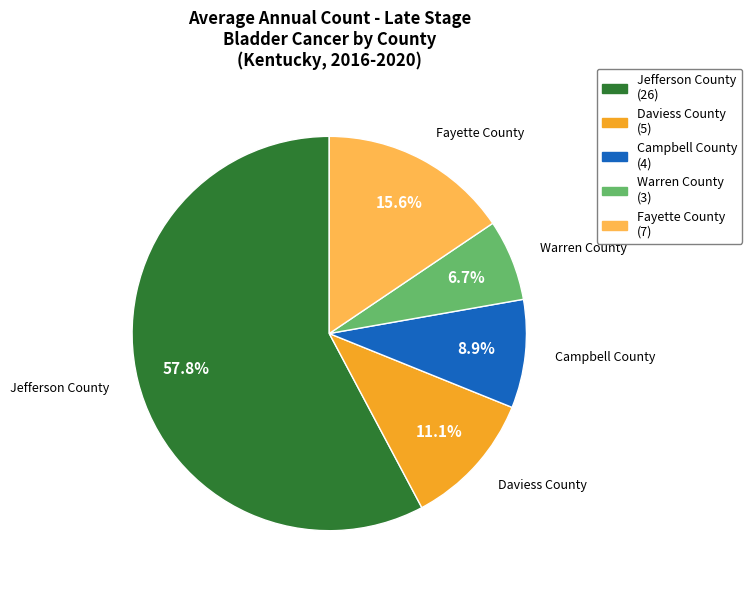

Which slice is the largest?

Jefferson County